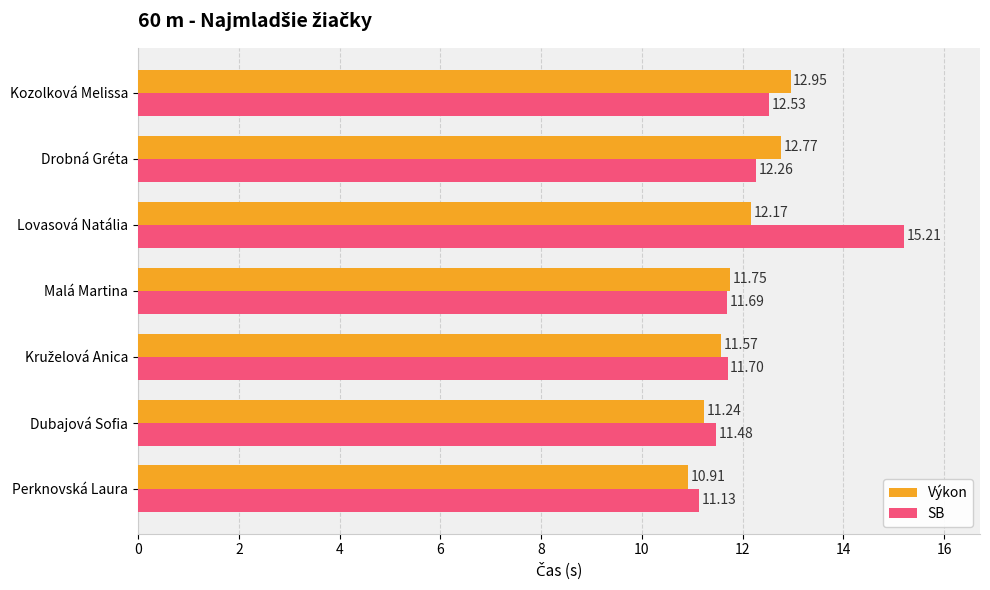

What is the difference between the maximum and minimum values in the SB series?

4.1